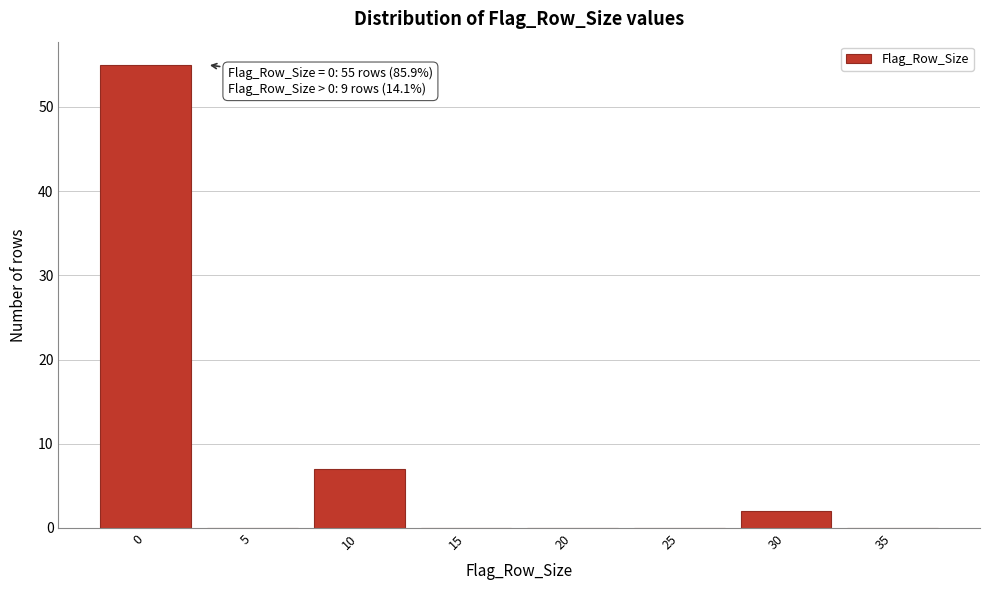

Reading left to right, list all the values displayed in this chart.

0=55	5=0	10=7	15=0	20=0	25=0	30=2	35=0